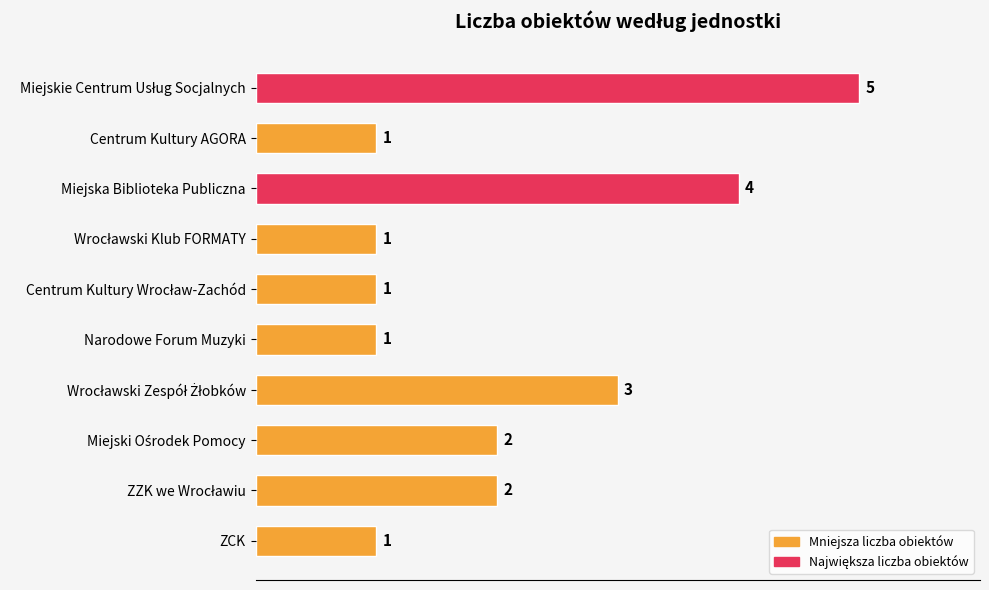

Count the values in the range 1 to 3.

8